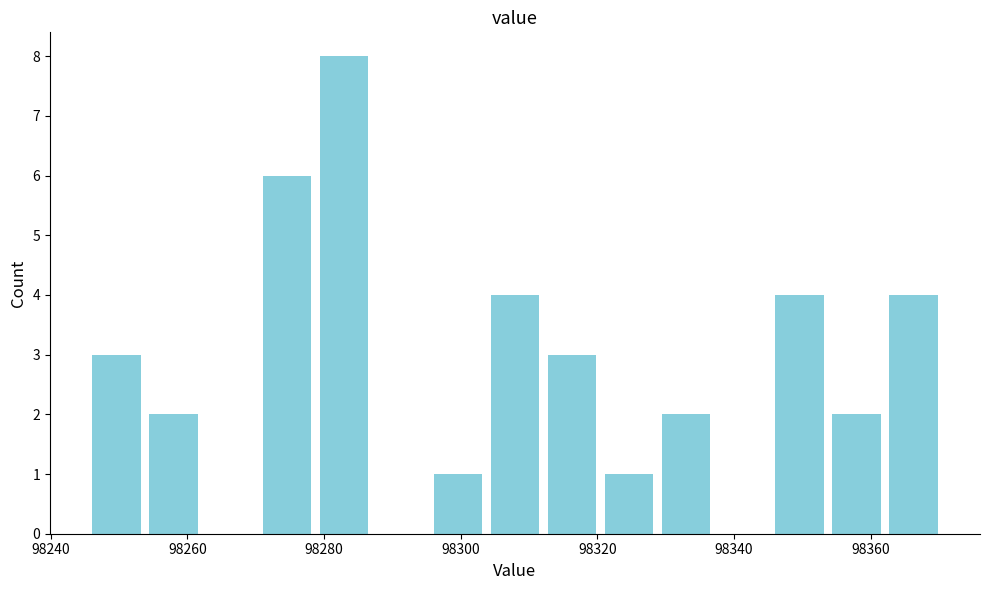

Reading left to right, list every bar in this chart as the range it spans on the x-axis followed by its height. Neither the bar edges nor the heights are printed on the chart, so give them approximately, as read against the axes.

98246 to 98254: 3
98254 to 98262: 2
98262 to 98272: 0
98272 to 98280: 6
98280 to 98288: 8
98288 to 98296: 0
98296 to 98304: 1
98304 to 98312: 4
98312 to 98322: 3
98322 to 98330: 1
98330 to 98338: 2
98338 to 98346: 0
98346 to 98354: 4
98354 to 98362: 2
98362 to 98372: 4